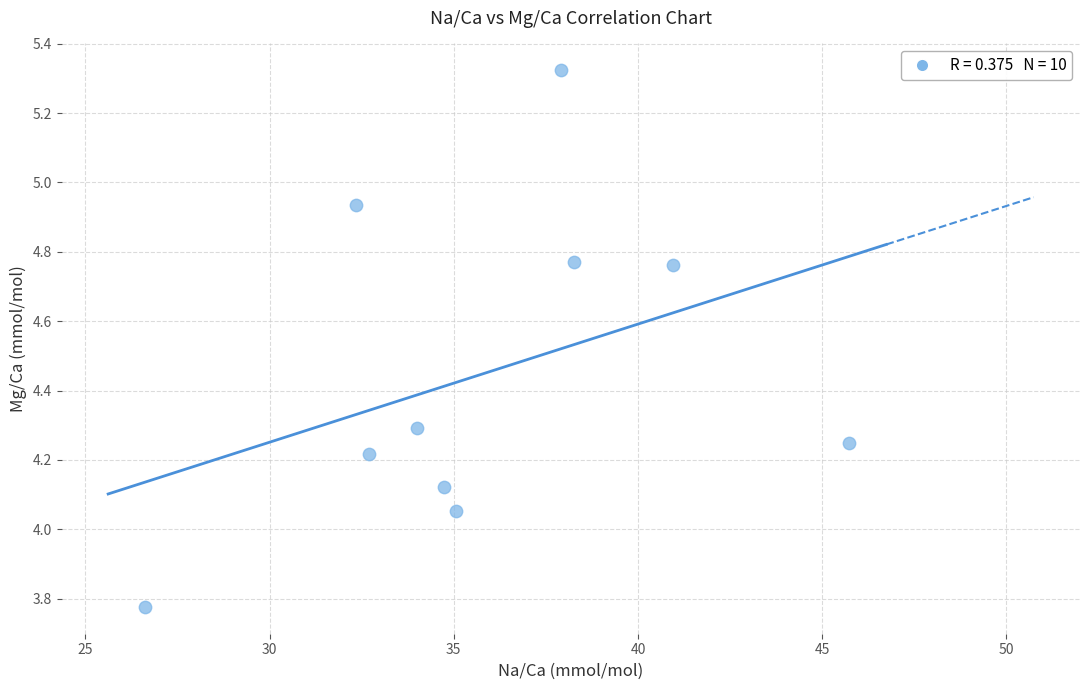

What is the average Y value?

4.4